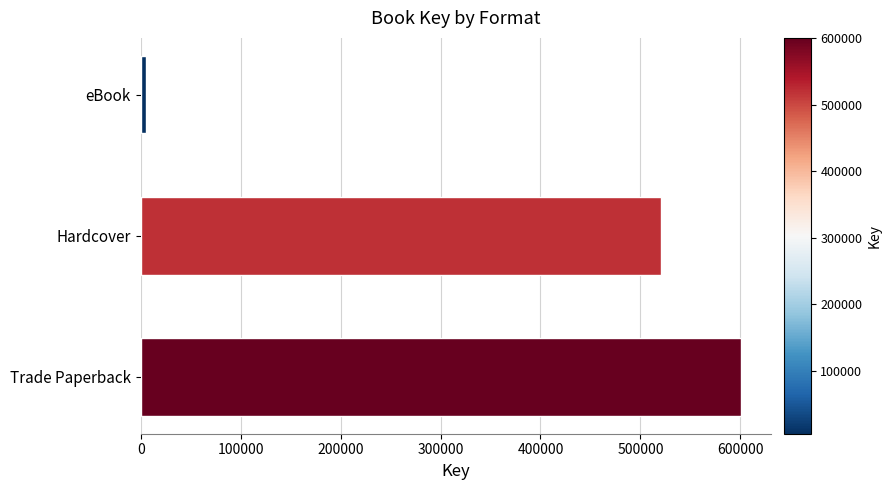

What is the sum of the values at Hardcover and Trade Paperback?

1121401